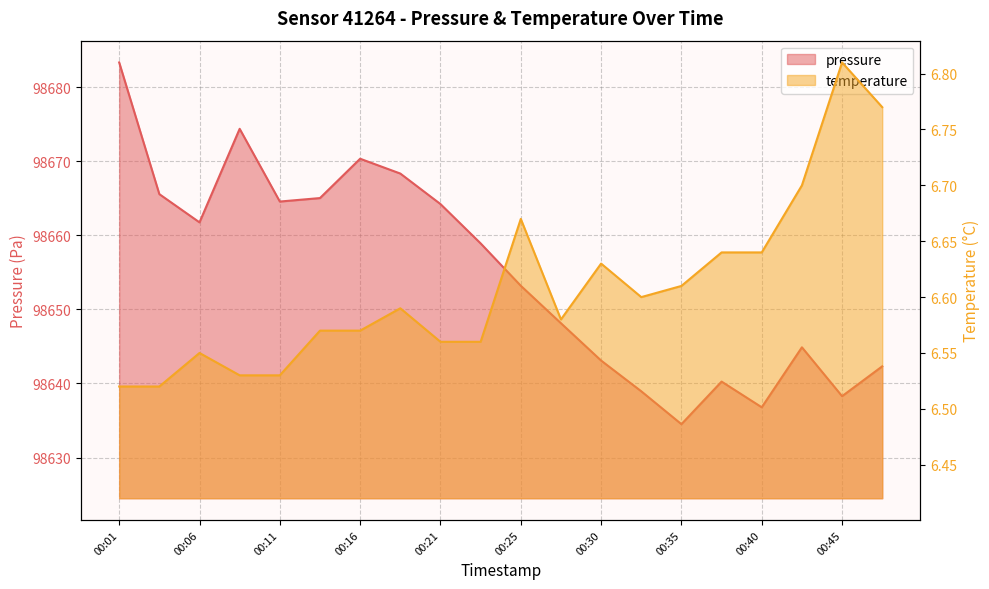

What is the difference between the pressure values at 00:35 and 00:01?

48.8